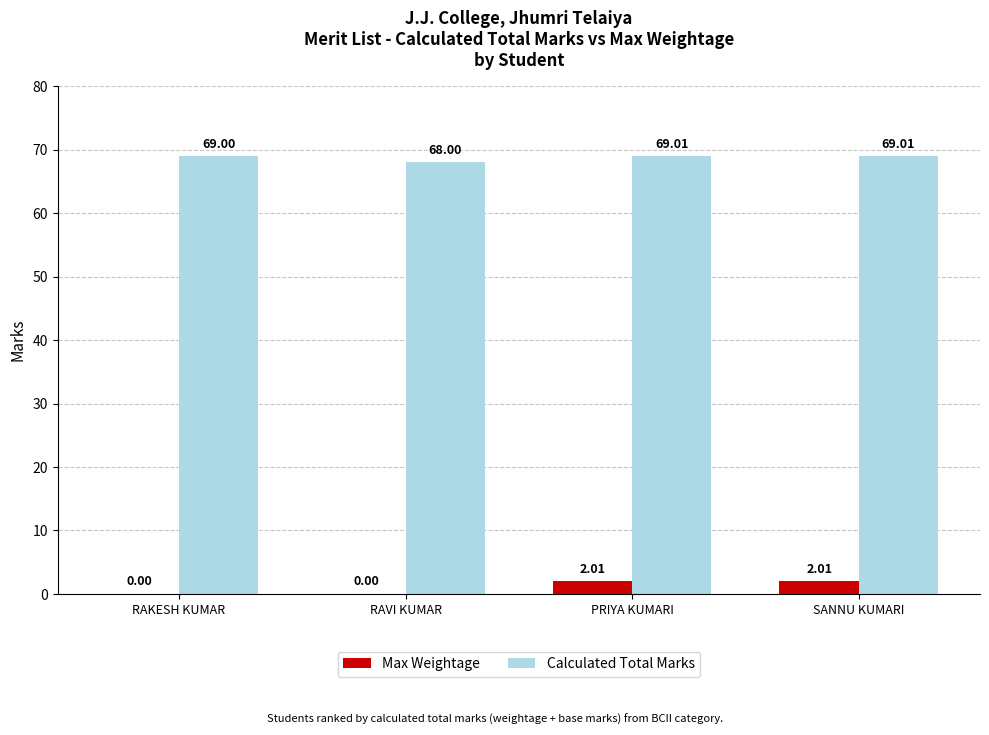

What is the sum of the Max Weightage values at SANNU KUMARI and RAVI KUMAR?

2.0